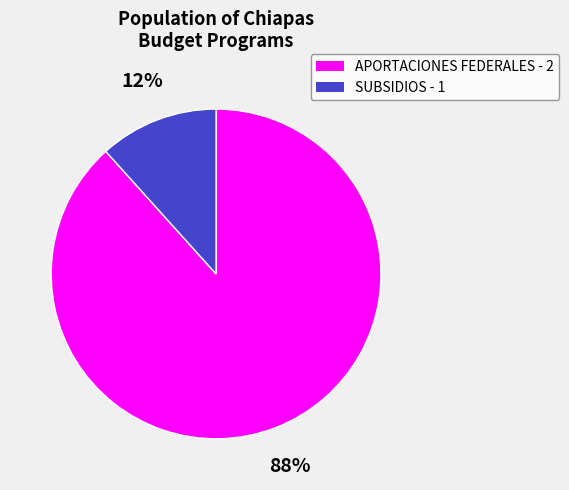

Which slice is the smallest?

SUBSIDIOS - 1